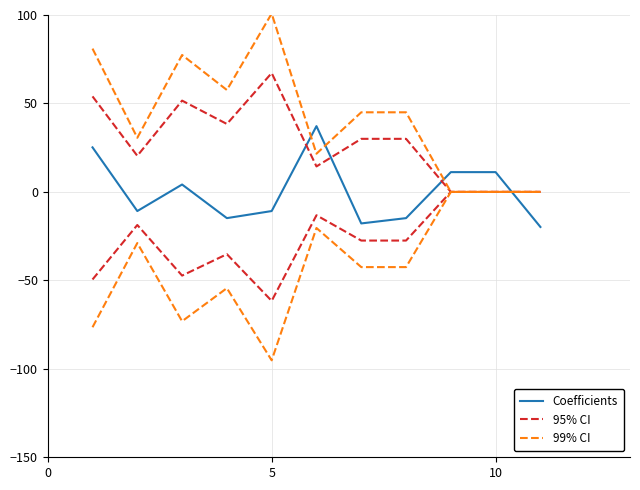

What is the maximum value shown in the chart?

100.8